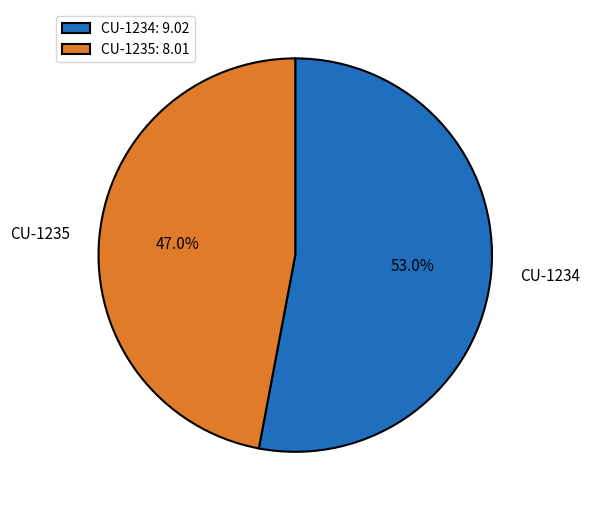

The CU-1234 slice represents 39% of the pie. True or false?

False